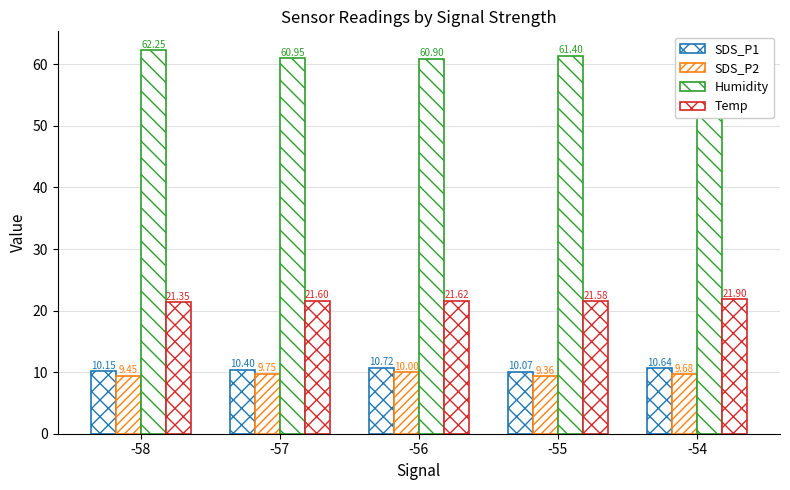

At which label does Temp reach its minimum?

-58